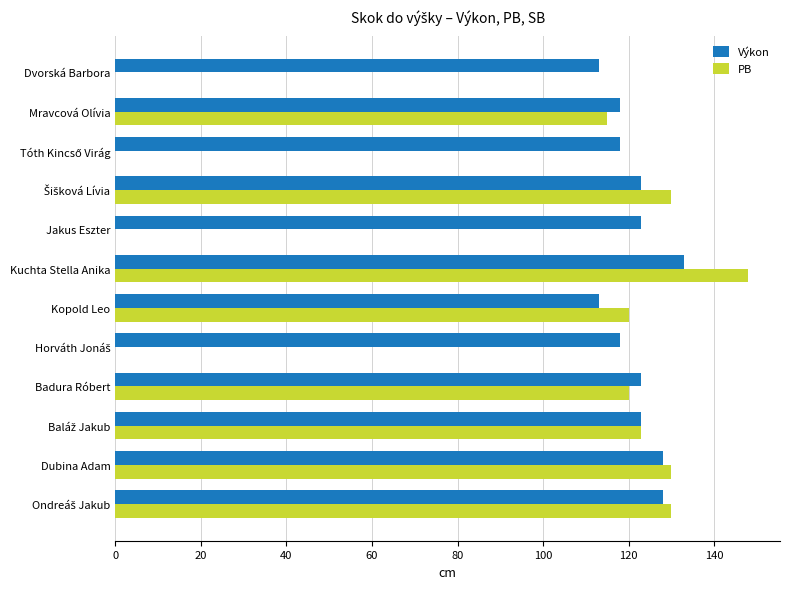

What value does the Výkon series have at Kuchta Stella Anika?

133